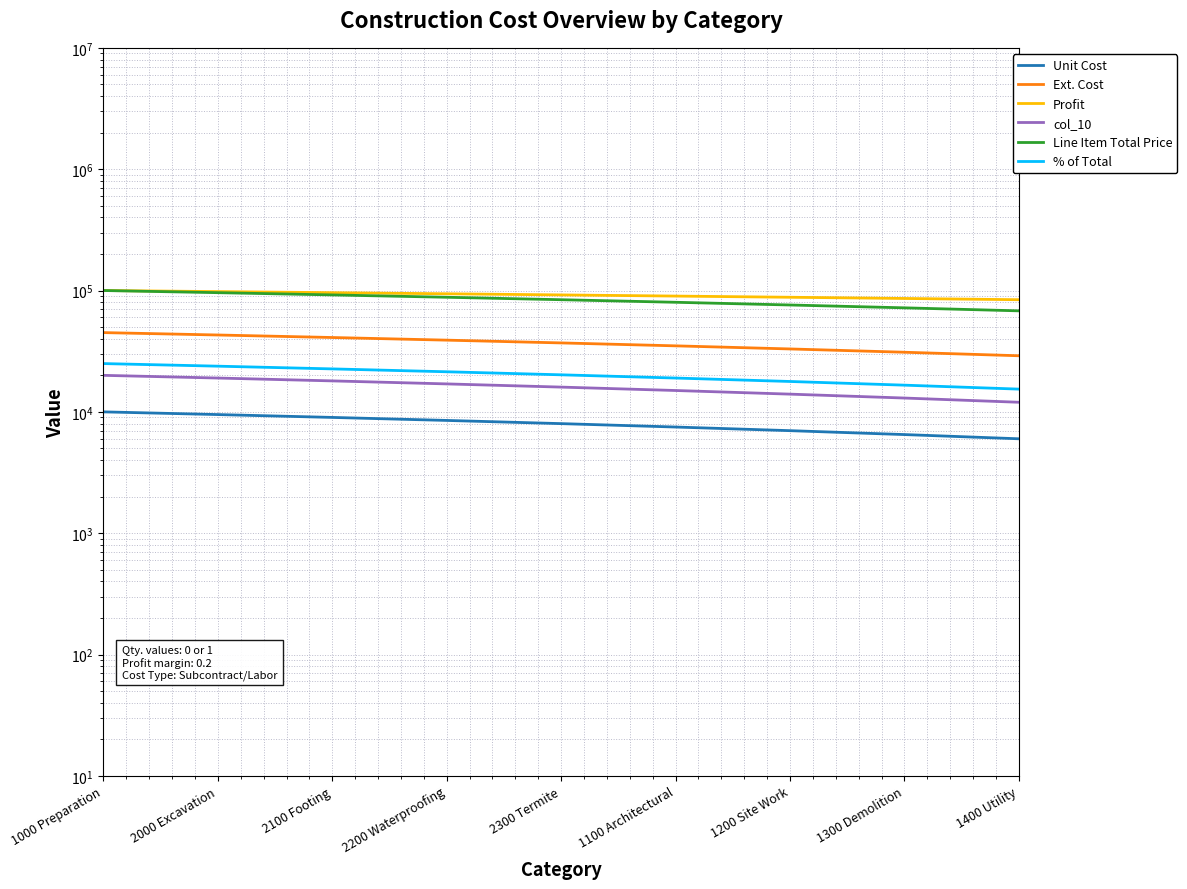

Reading left to right, transcribe all the data shown in this chart.

Unit Cost: 10000	9500	9000	8500	8000	7500	7000	6500	6000
Ext. Cost: 45000	43000	41000	39000	37000	35000	33000	31000	29000
Profit: 100000	98000	96000	94000	92000	90000	88000	86000	84000
col_10: 20000	19000	18000	17000	16000	15000	14000	13000	12000
Line Item Total Price: 100000	96000	92000	88000	84000	80000	76000	72000	68000
% of Total: 25000	23800	22600	21400	20200	19000	17800	16600	15400